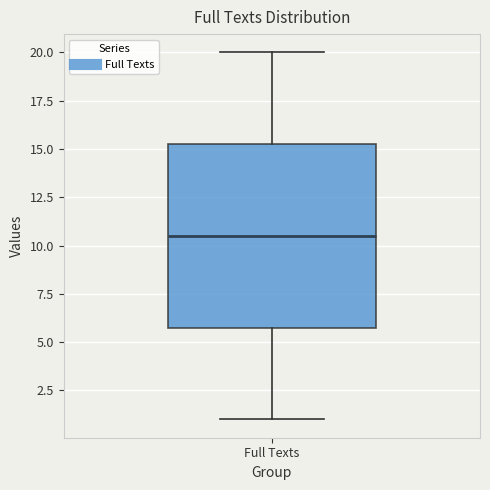

Read this box plot against the y-axis: the position of the median line, the range covered by the box, and the ends of both whiskers. The values are not printed on the chart, so give them approximately, as read against the axis.

median 10.5, box 6.0 to 15.5, whiskers 1.0 to 20.0